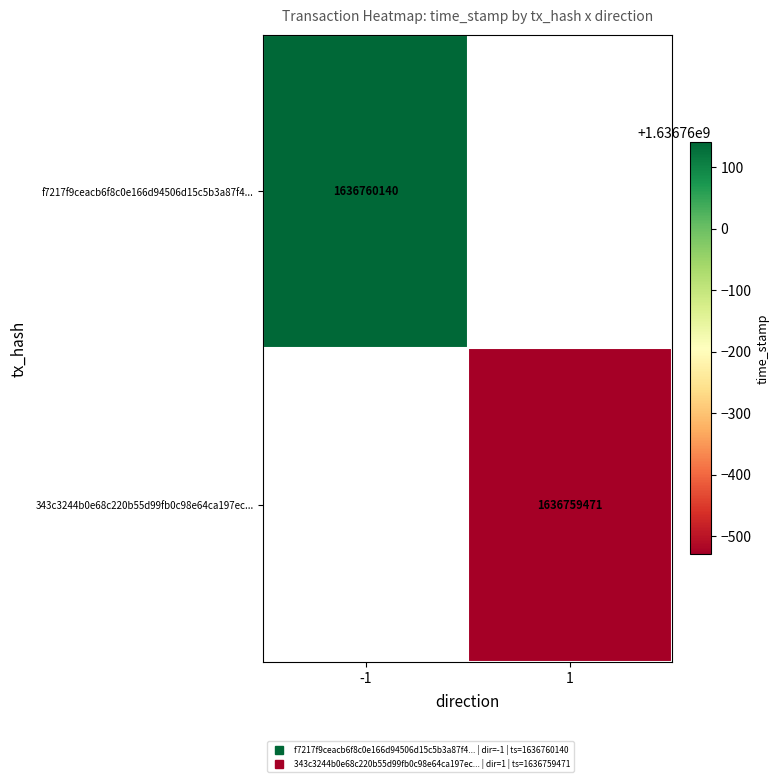

At 0, list the series in order from largest to smallest.

343c3244b0e68c220b55d99fb0c98e64ca197ec, f7217f9ceacb6f8c0e166d94506d15c5b3a87f4